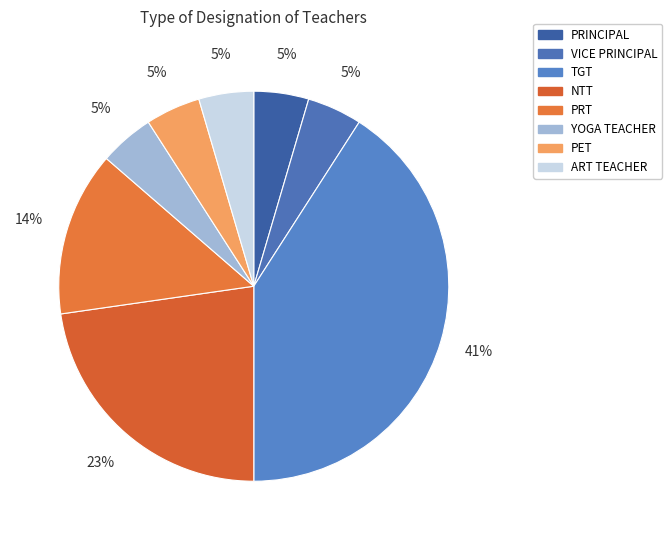

Does any single category account for the majority?

No